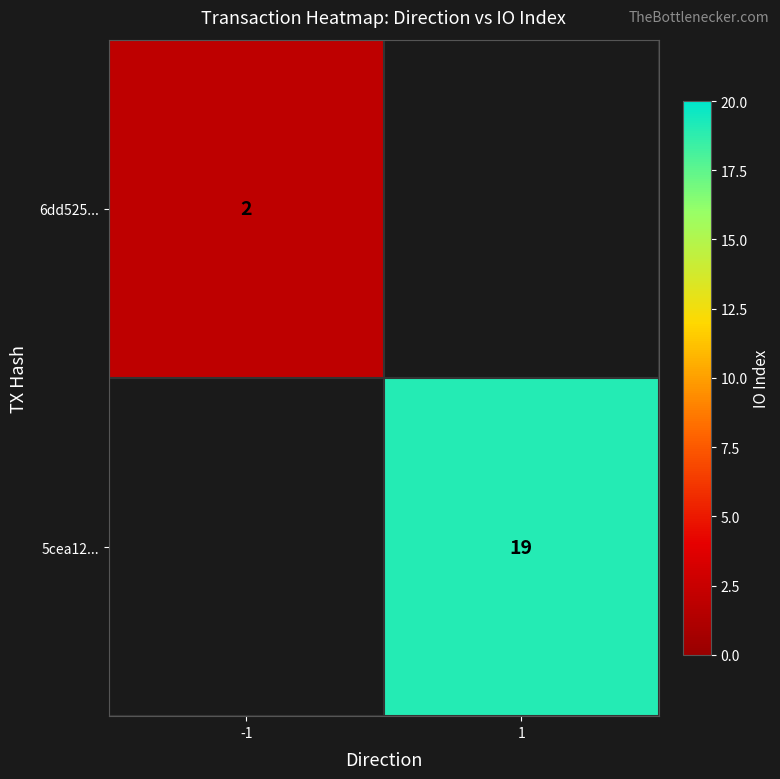

What is the maximum value shown in the chart?

19.0